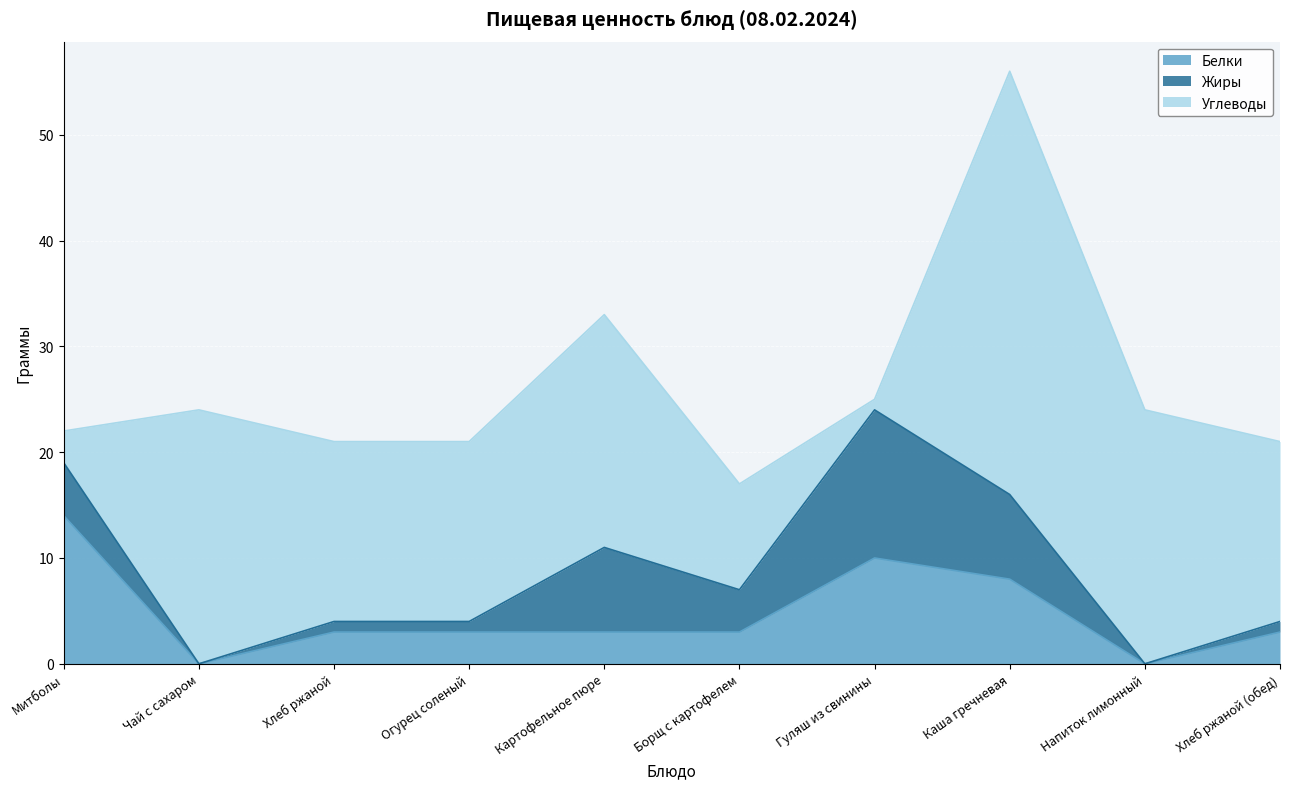

At which category does the chart reach its minimum across all series?

Чай с сахаром